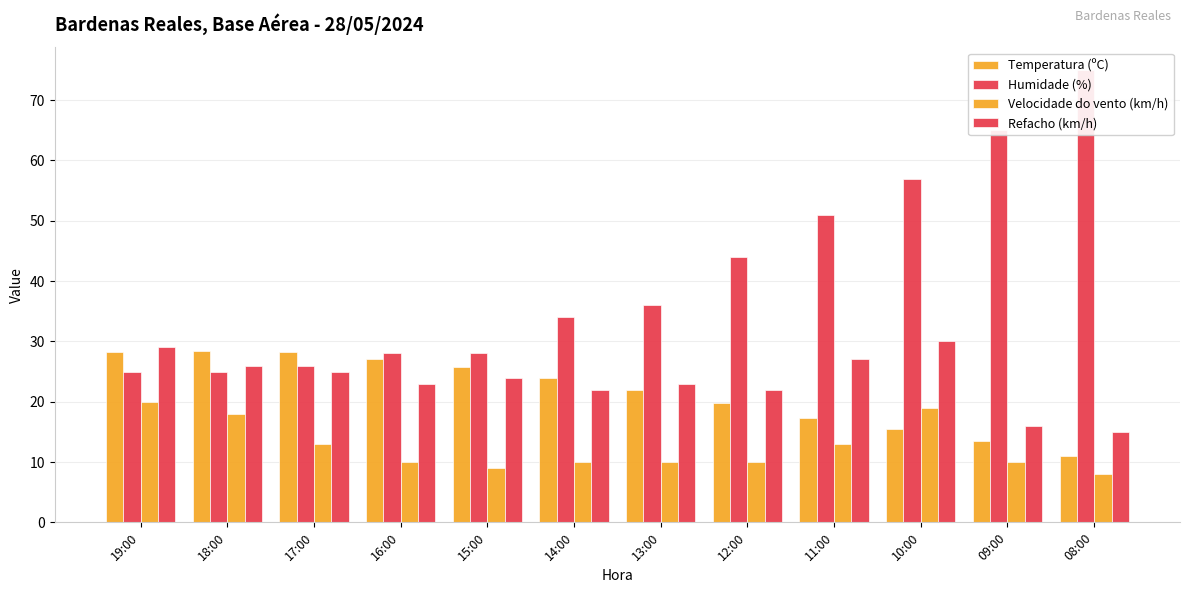

Which category has the highest value across all series?

08:00